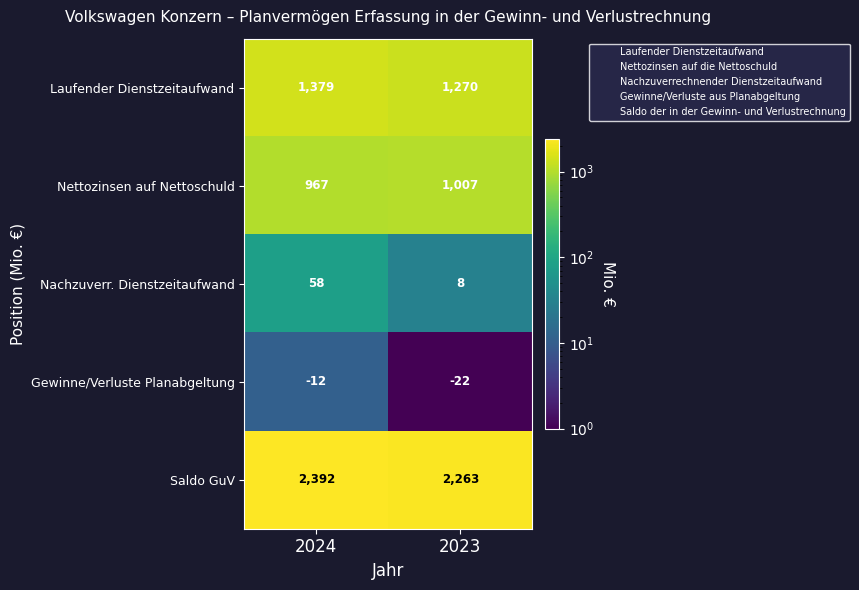

What is the highest value of the Gewinne/Verluste Planabgeltung series?

-12